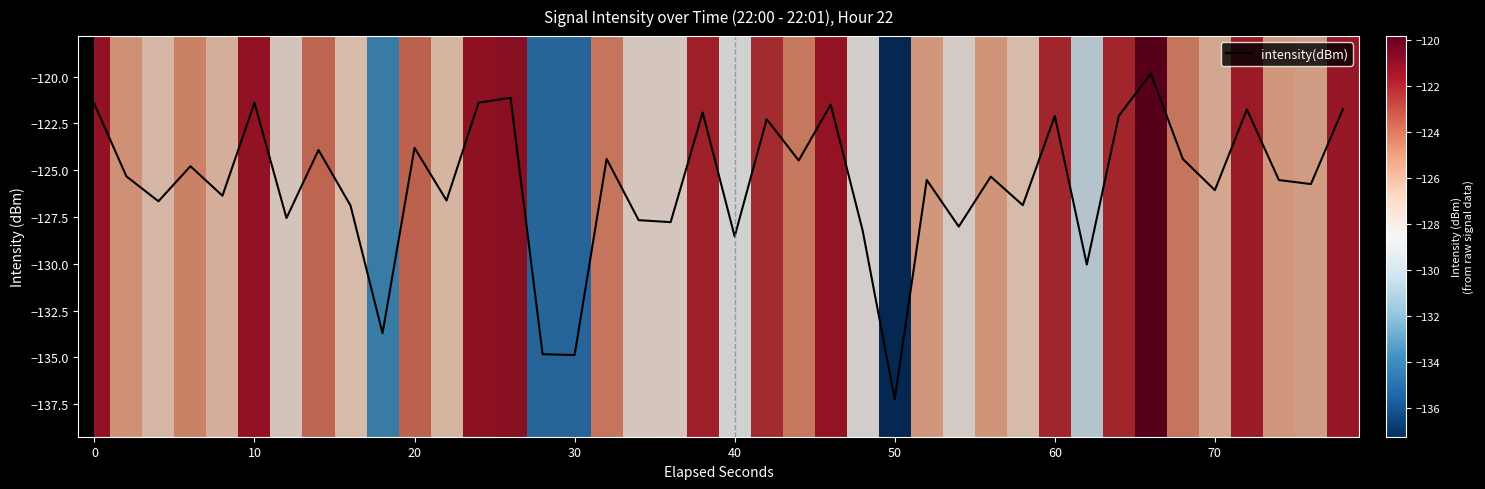

What is the difference between the second highest and minimum values?

16.1